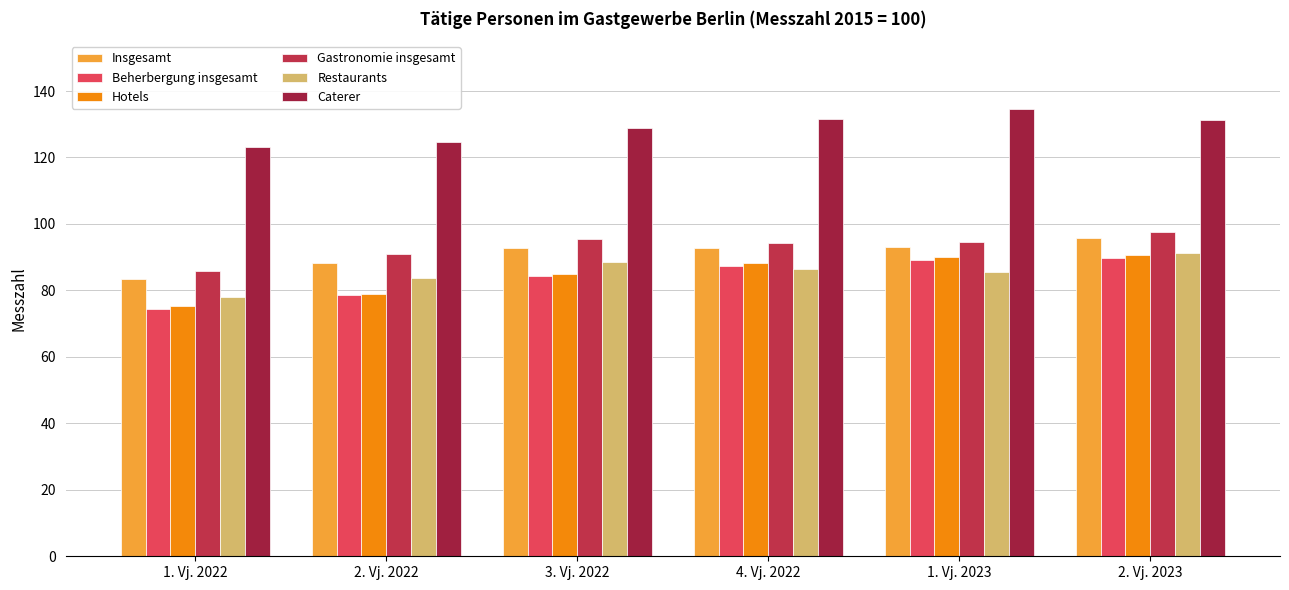

How many data points in Hotels are less than 88?

3